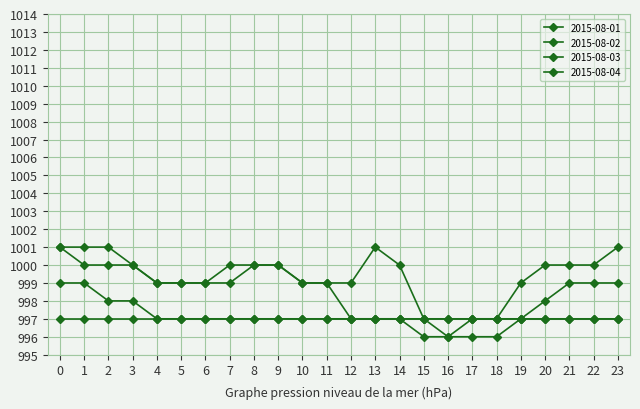

How many lines are shown in the chart?

4